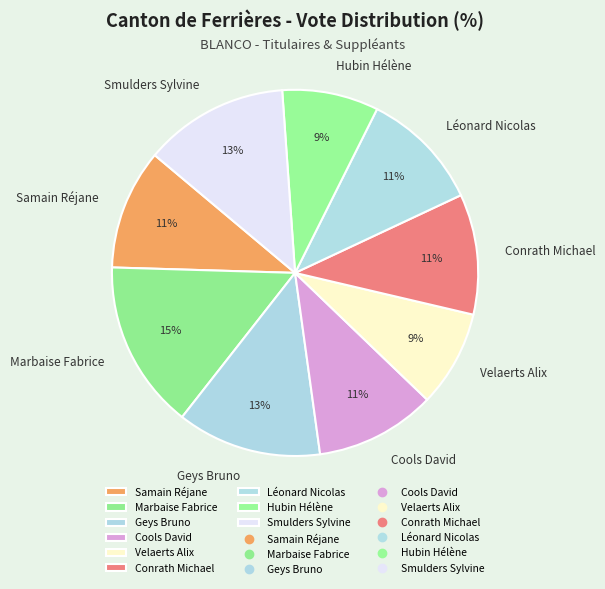

To the nearest percent, what portion does Cools David represent?

11%